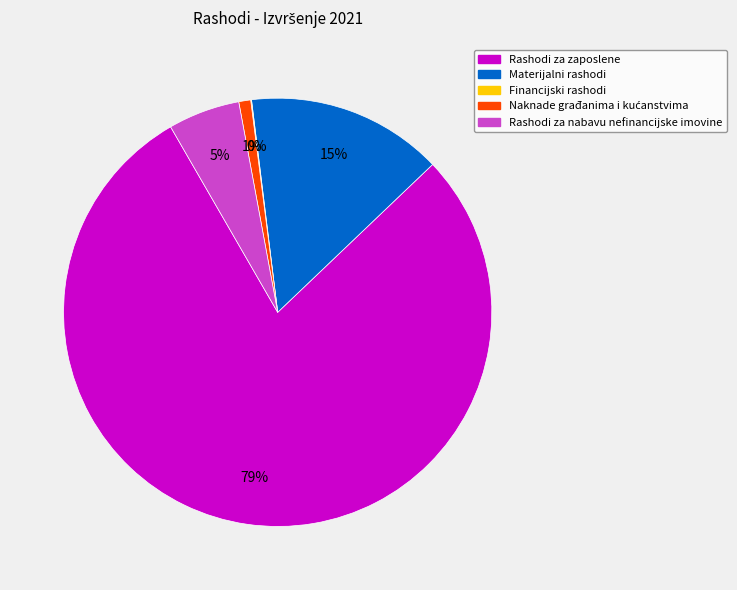

To the nearest percent, what percentage of the pie is Rashodi za nabavu nefinancijske imovine?

5%